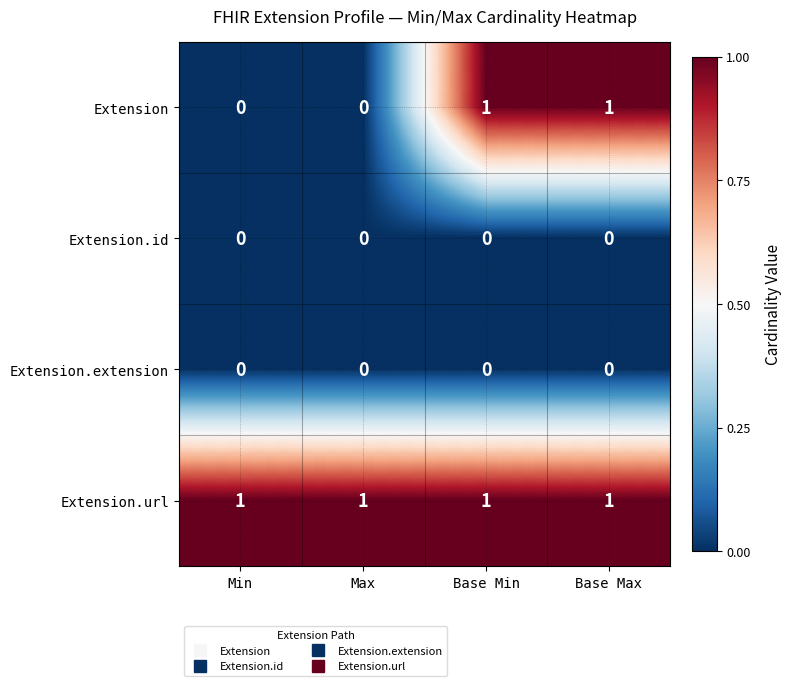

Which series changed the most between Max and Base Max?

Extension